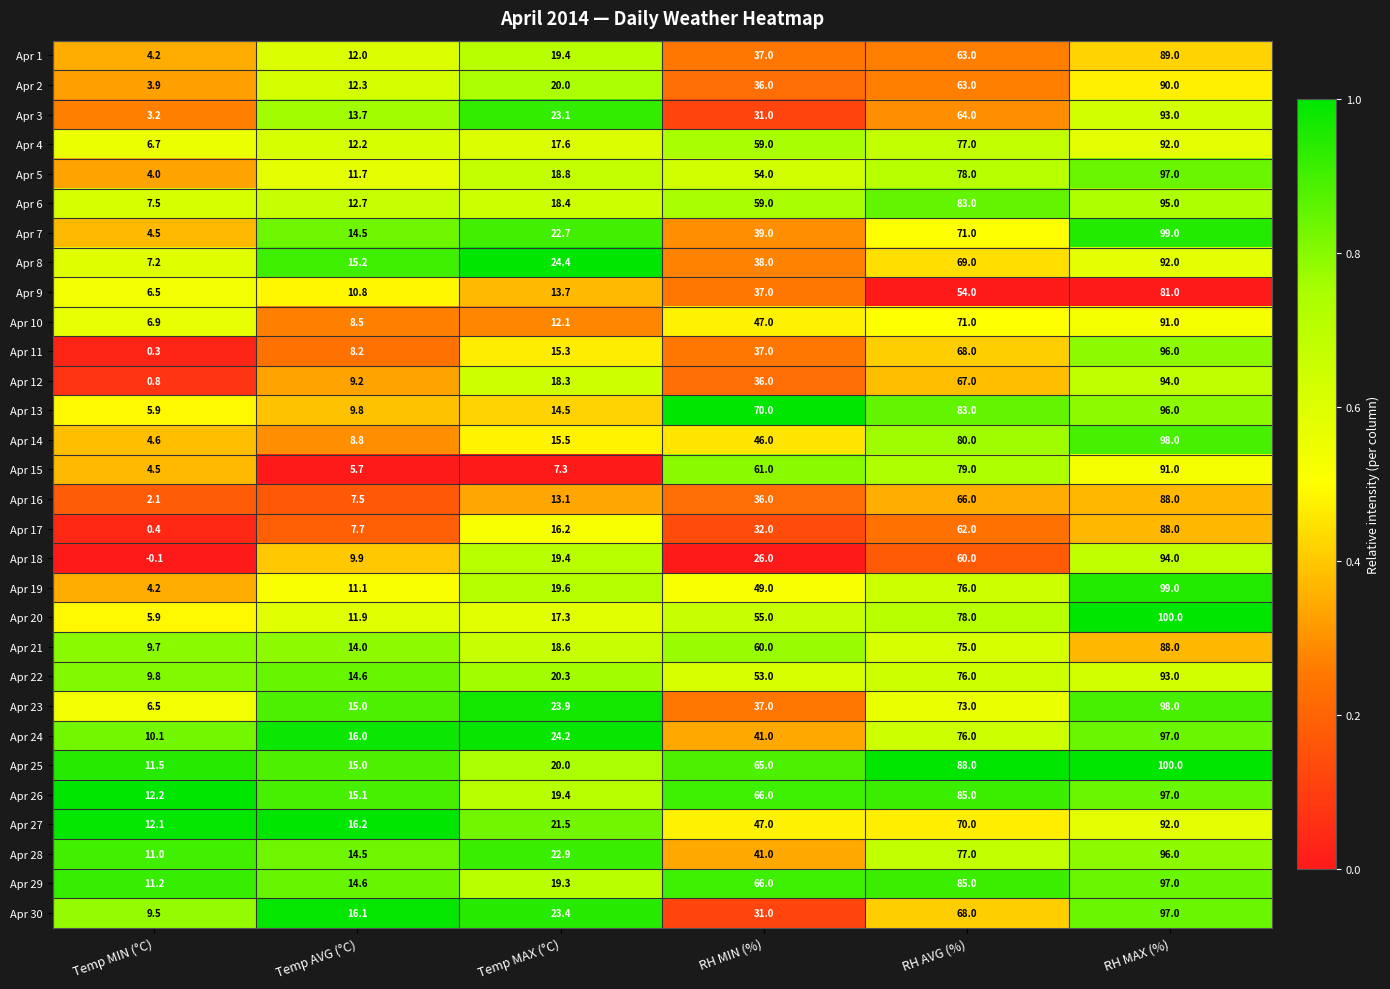

What is the sum of the Apr 28 values at RH AVG (%) and RH MAX (%)?

173.0